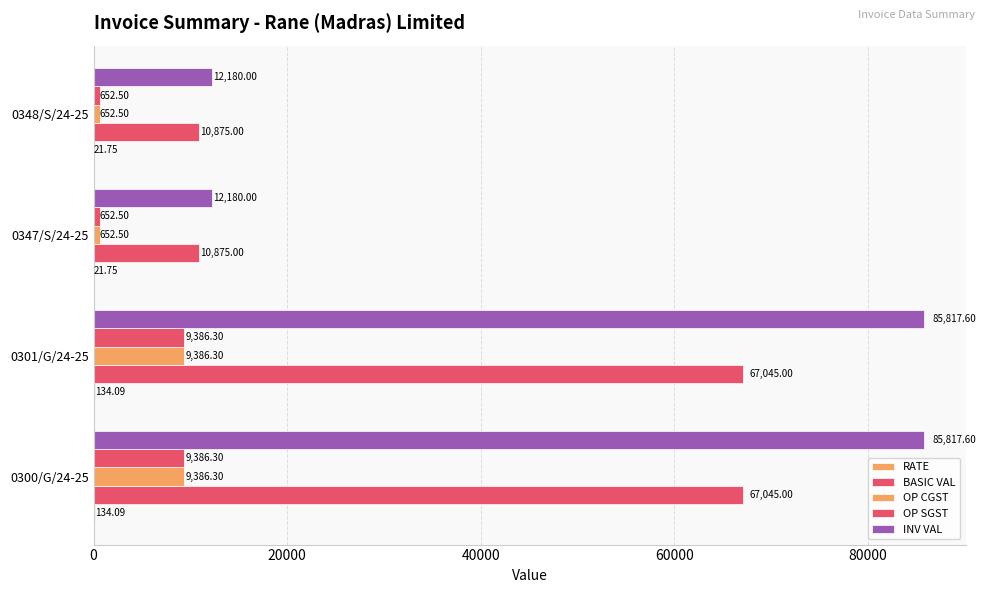

How many values in the OP SGST series exceed 9386?

2